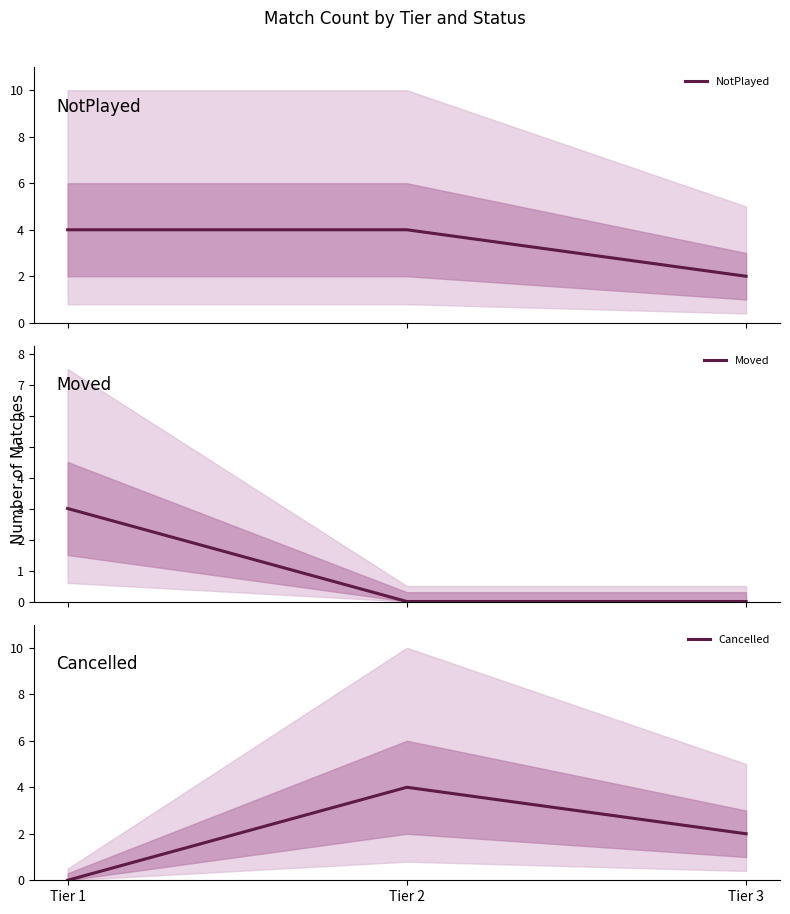

At Tier 2, list the series in order from smallest to largest.

Moved, NotPlayed, Cancelled